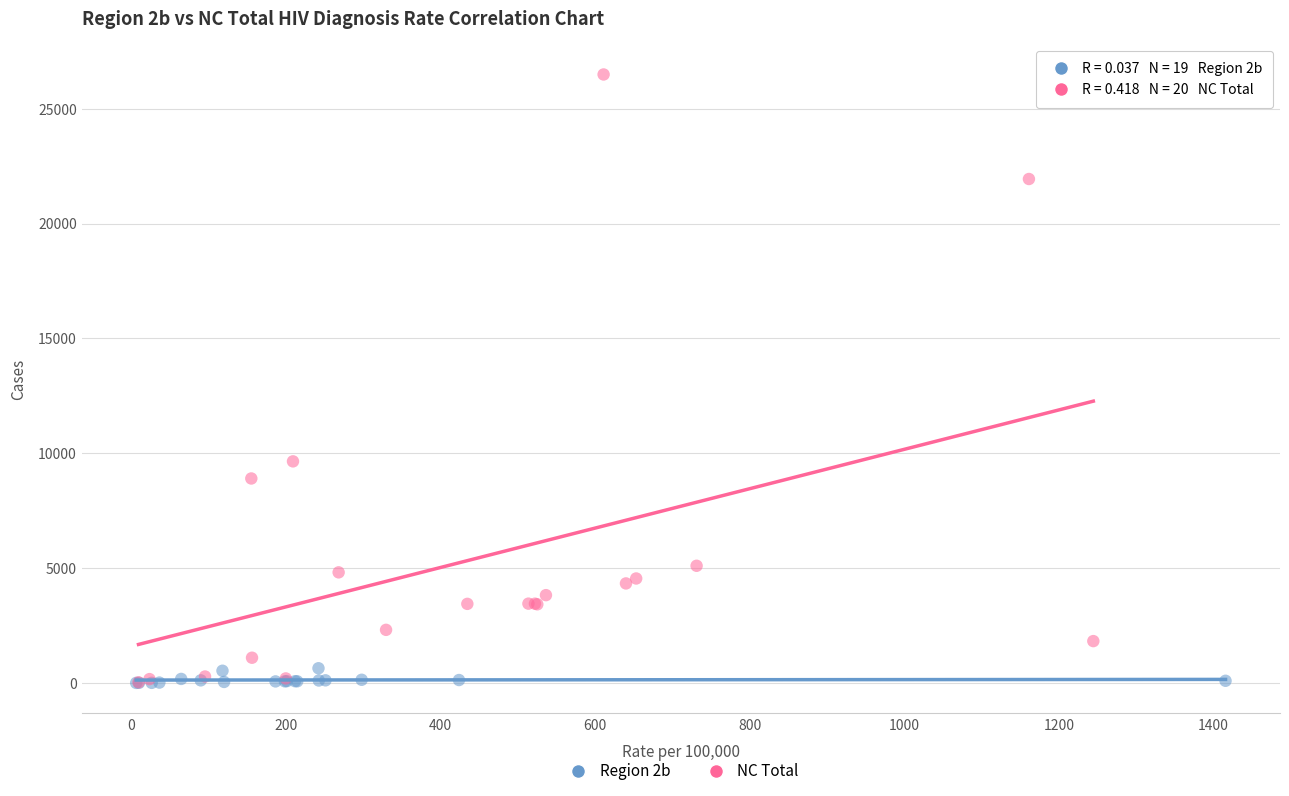

What are all the series names shown in the legend?

Region 2b, NC Total